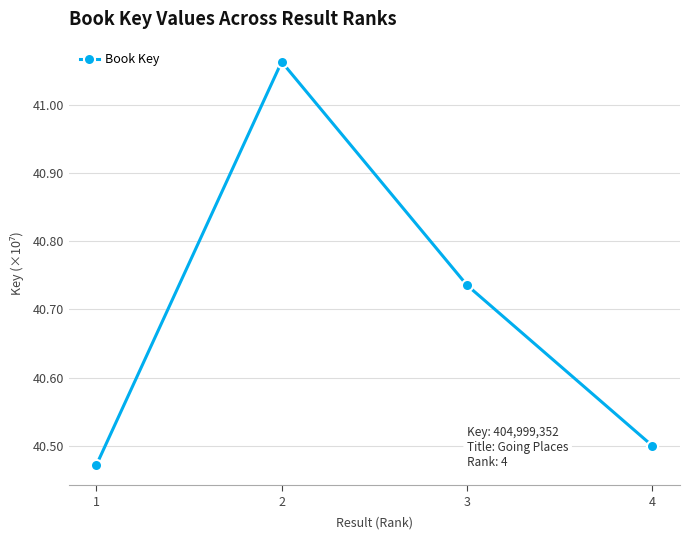

List the labels in order of value, largest first.

2, 3, 4, 1